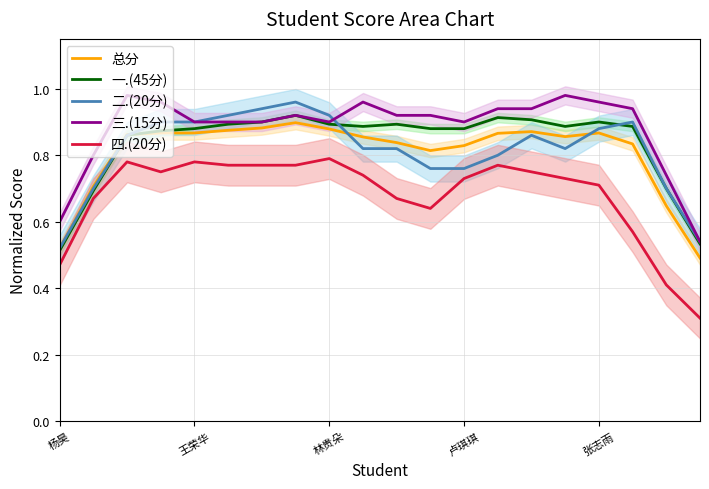

The value of 四.(20分) at 杨昊 is 0.3. True or false?

False